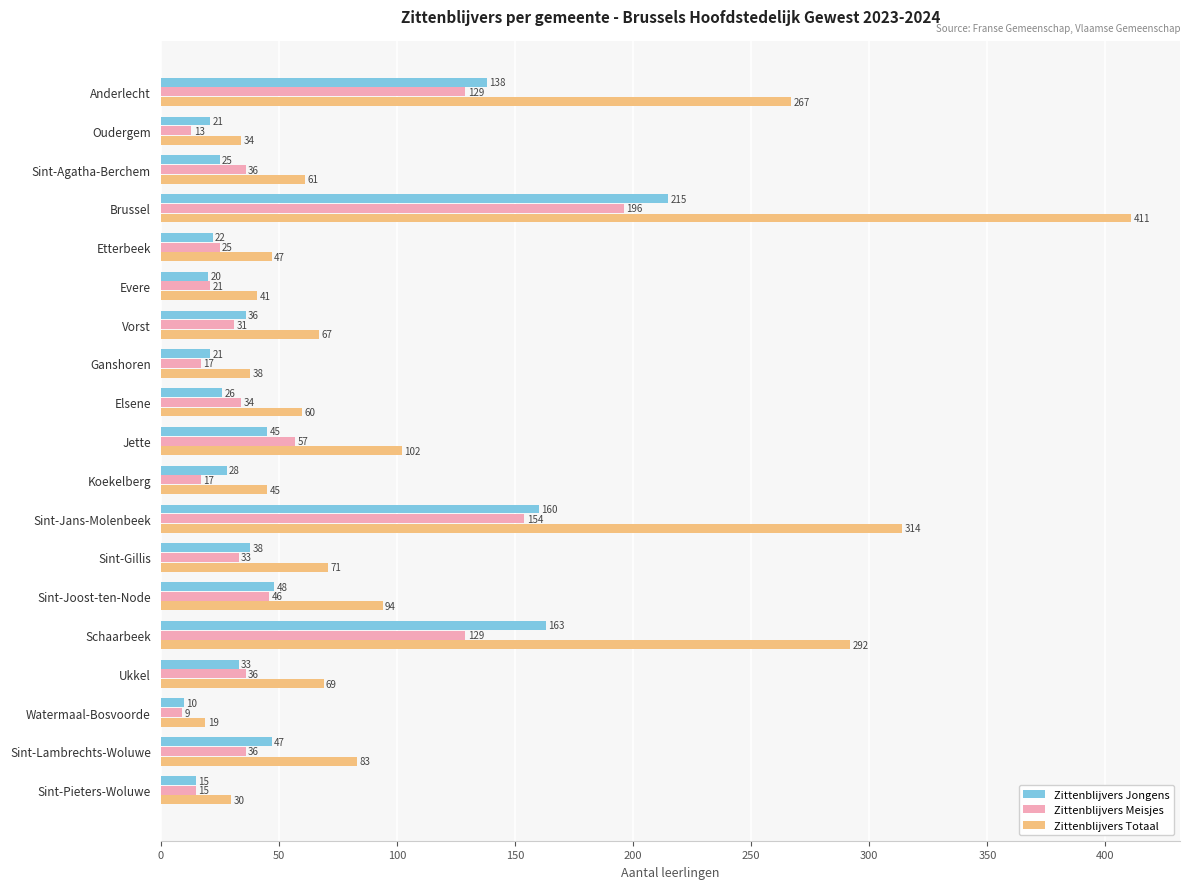

Which category has the highest value in the Zittenblijvers Jongens series?

Brussel